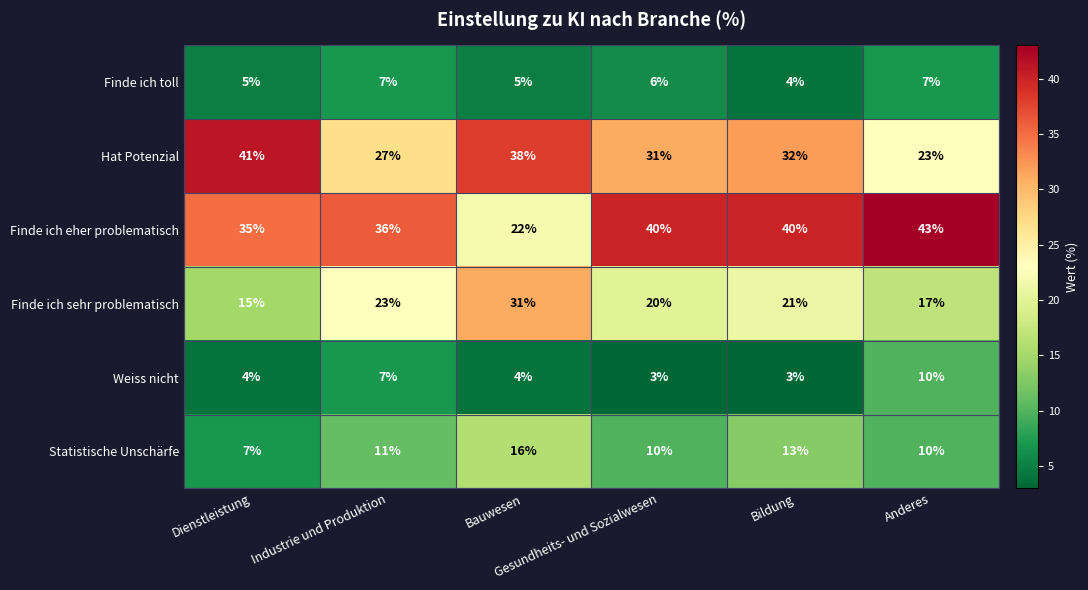

What is the maximum value shown in the chart?

43